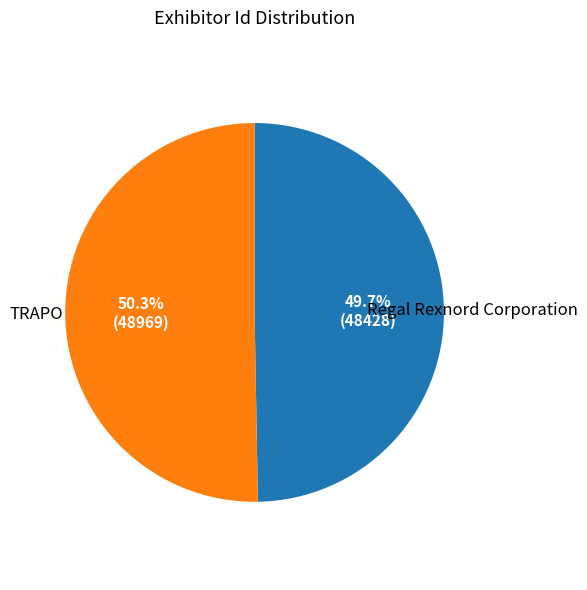

Which category has the smallest portion of the pie?

Regal Rexnord Corporation